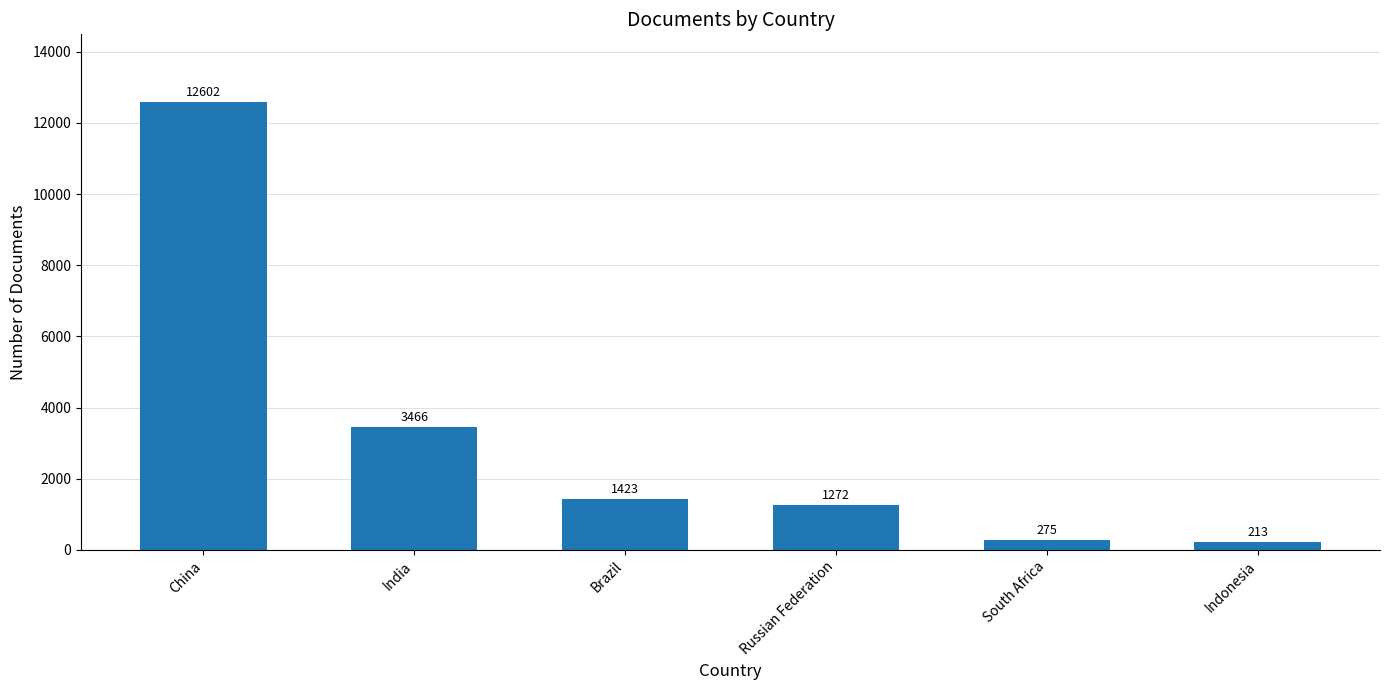

What is the label of the 4th bar from the right?

Brazil